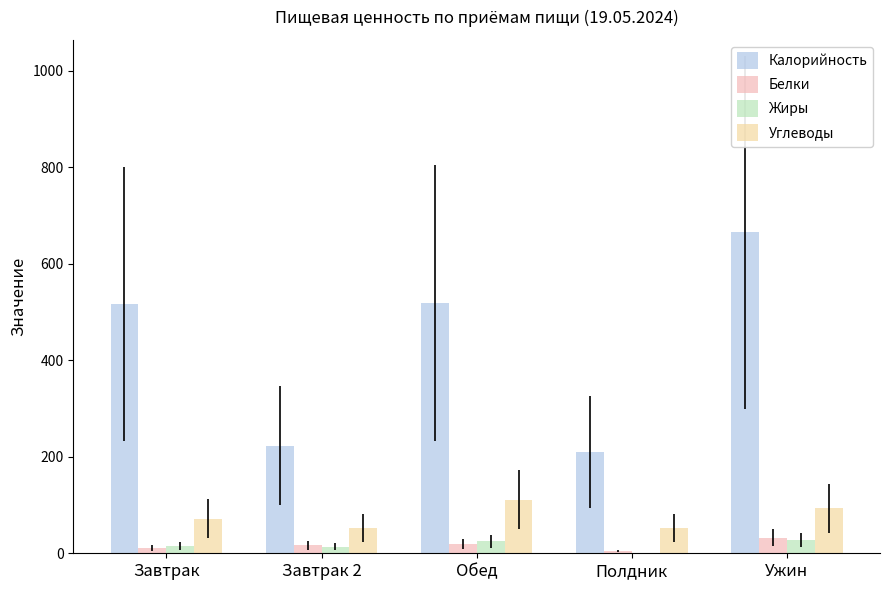

What is the difference between the Жиры values at Полдник and Завтрак 2?

13